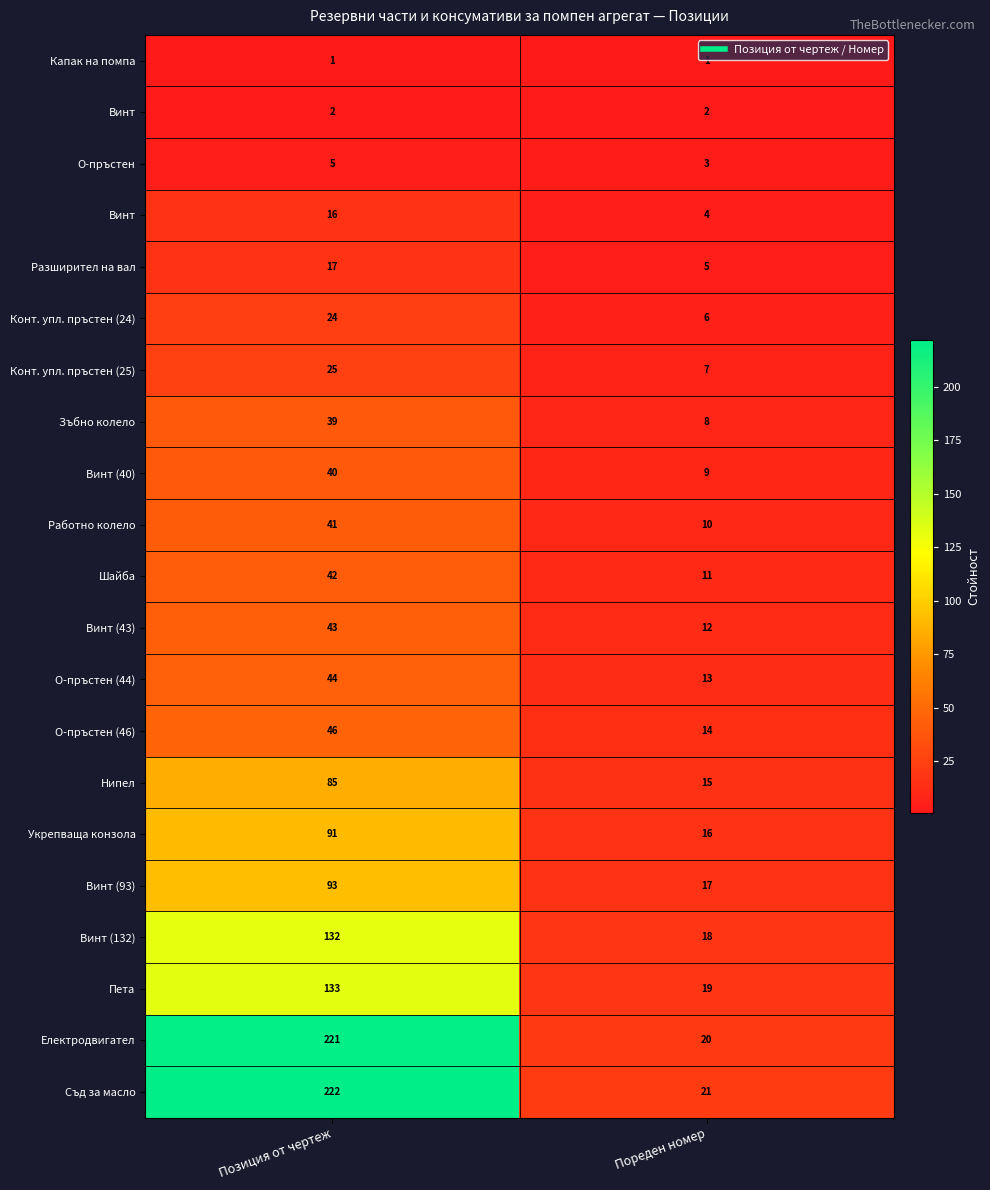

What is the difference between the highest and lowest values at Позиция от чертеж?

221